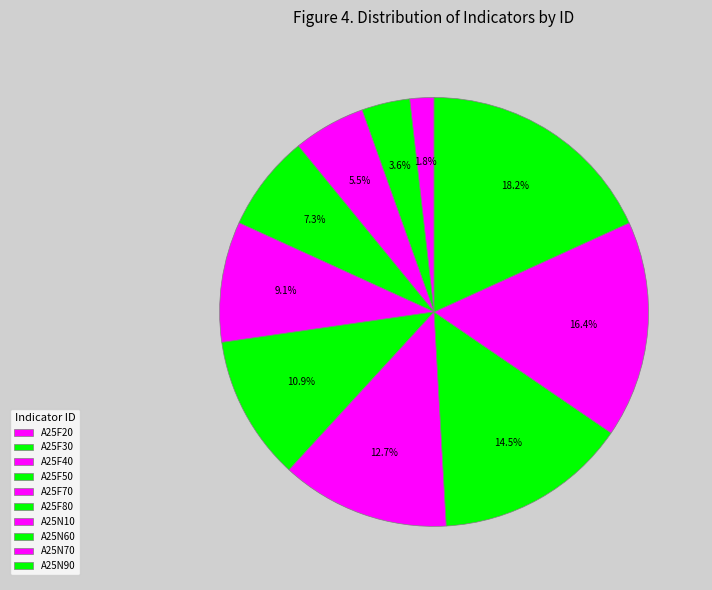

To the nearest percent, what is the difference between the largest and smallest slice percentages?

16%